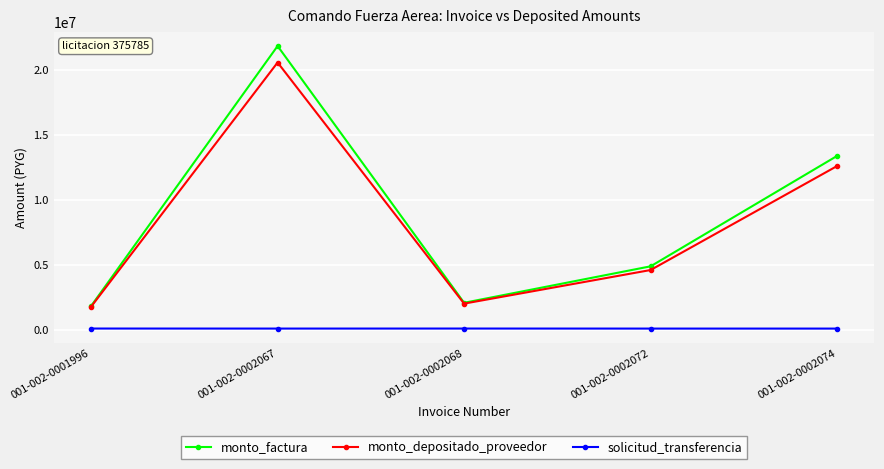

At which label is monto_factura closest to 11843750?

001-002-0002074